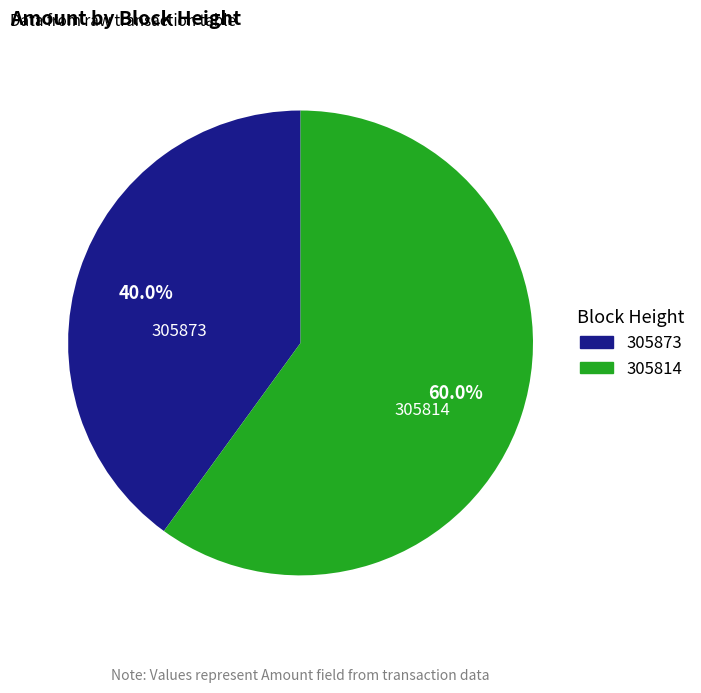

Which slice represents more than half of the pie?

305814